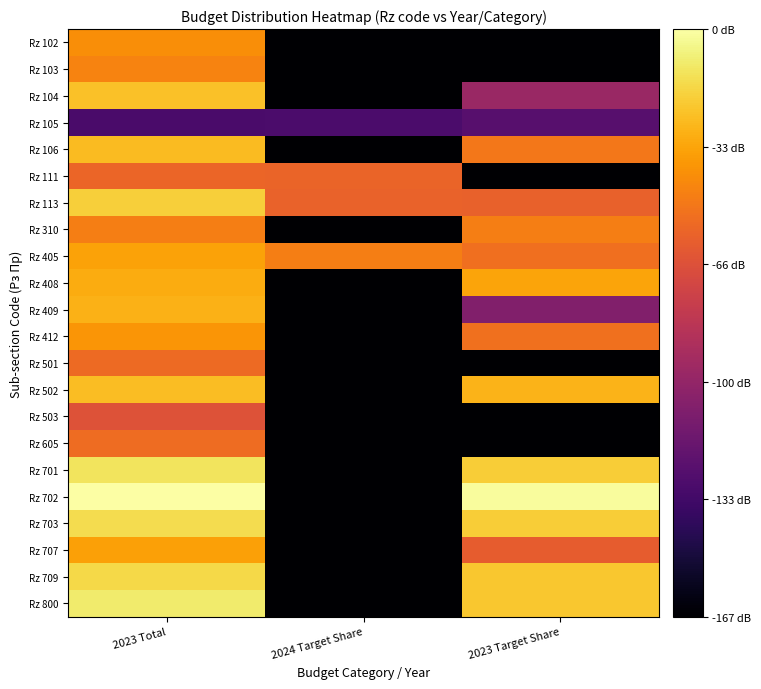

What is the greatest value displayed?

8.4